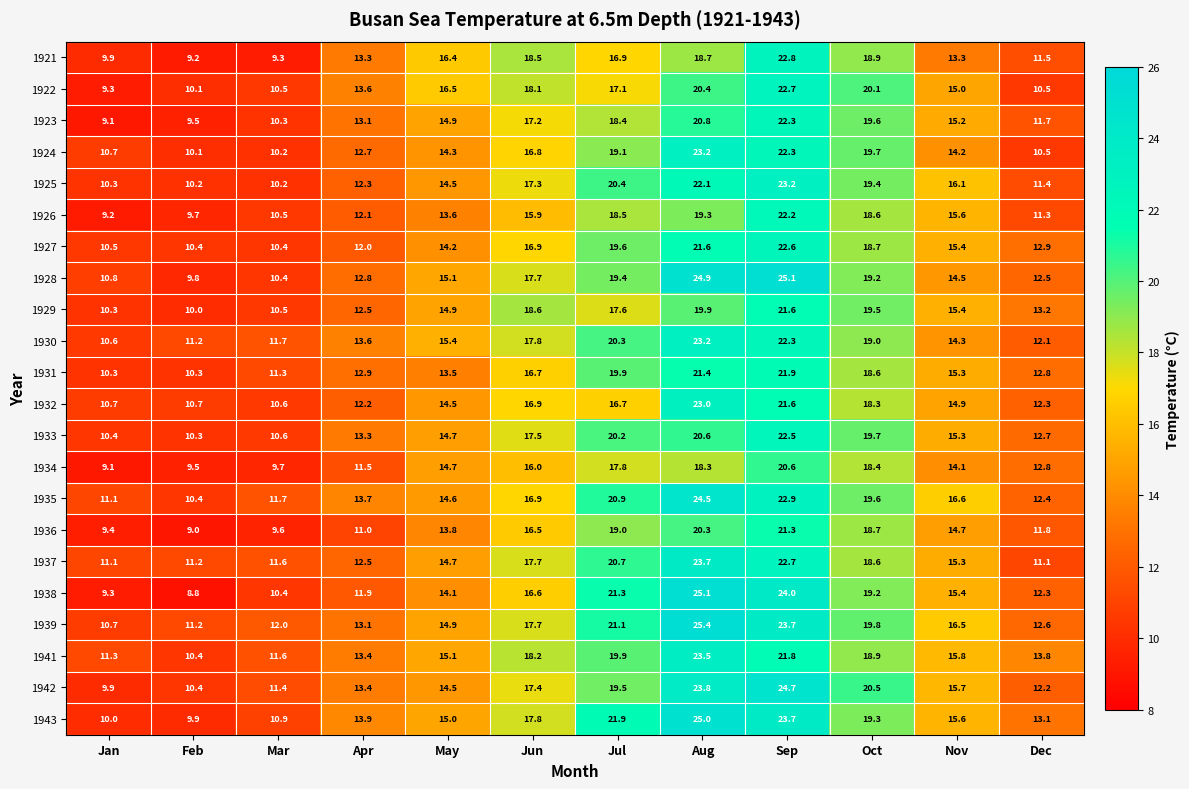

What is the smallest value displayed?

8.8